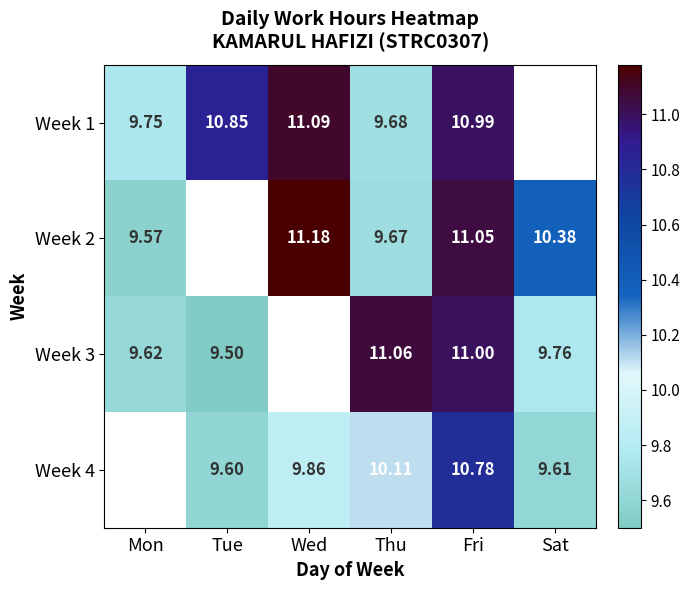

Between Mon and Thu, which is larger?

Mon